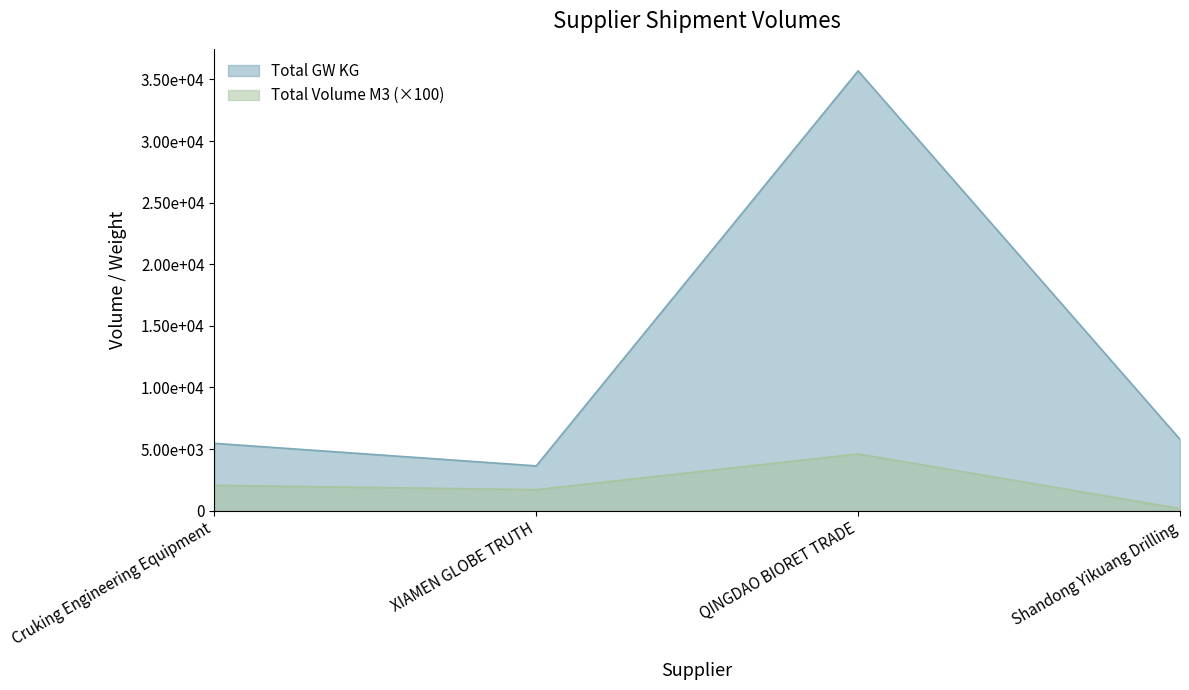

What is the sum of all Total GW KG values?

50572.0